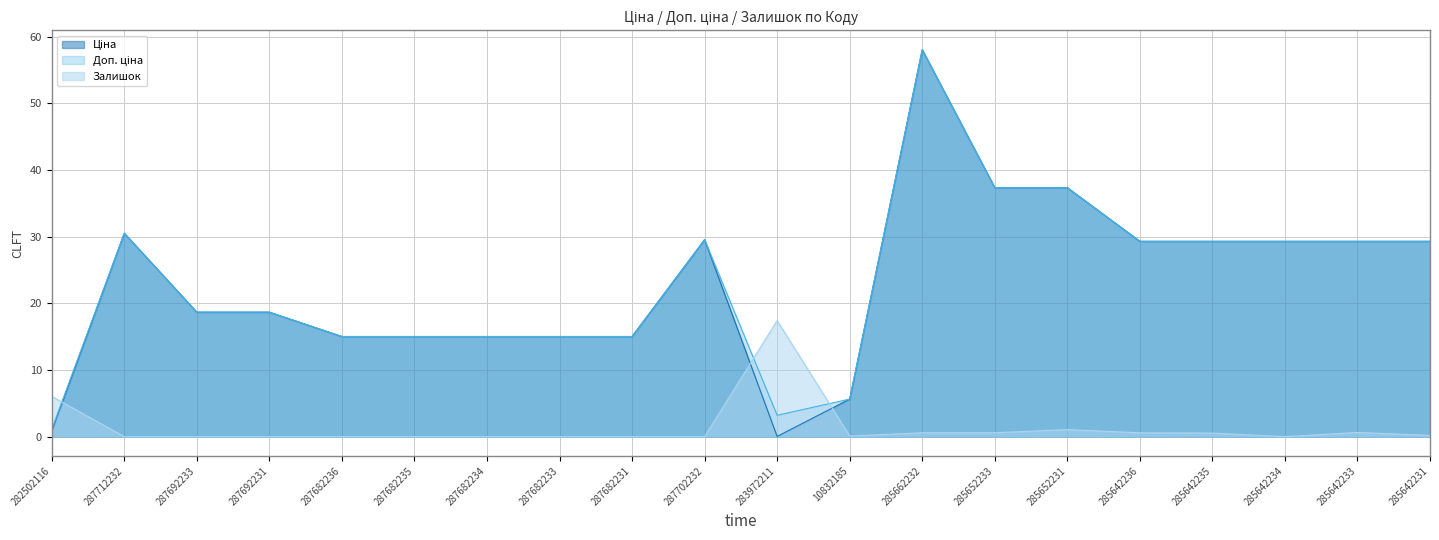

How many data points does each series have?

20